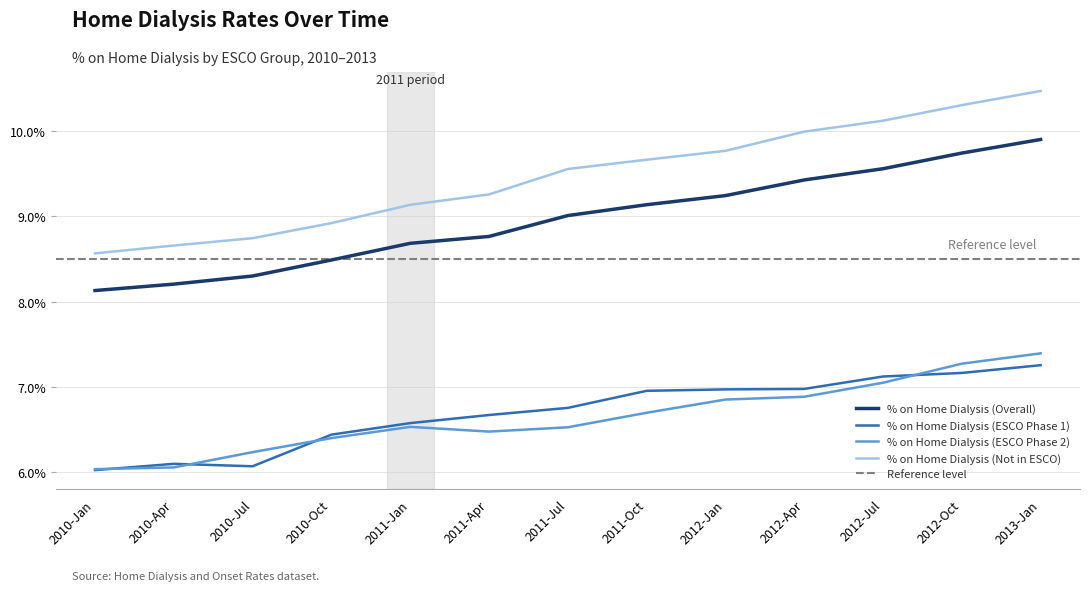

True or false: % on Home Dialysis (Not in ESCO) and % on Home Dialysis (ESCO Phase 2) intersect in this chart.

False